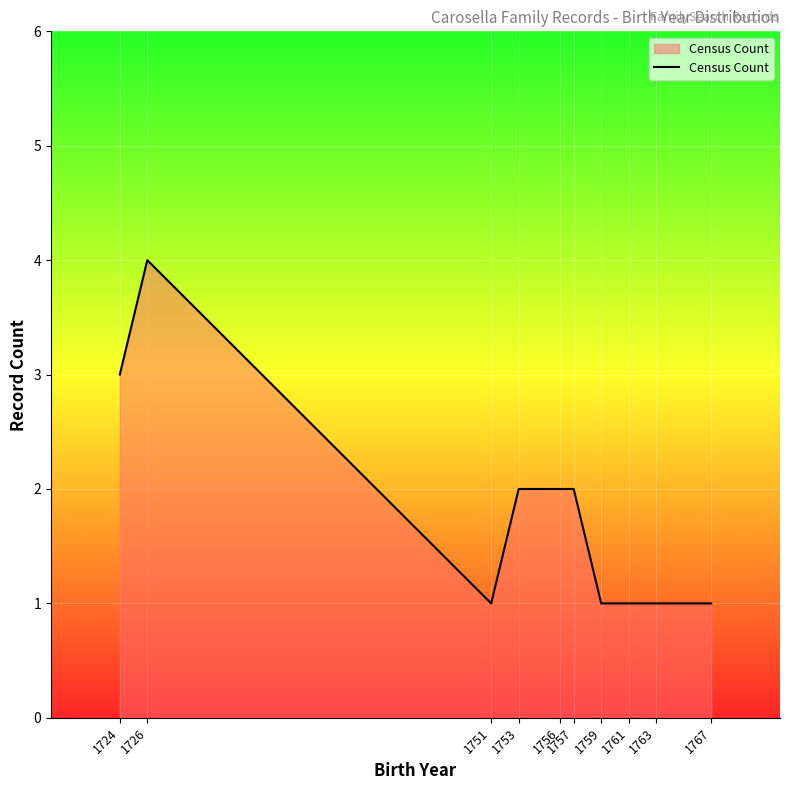

What is the average value?

2